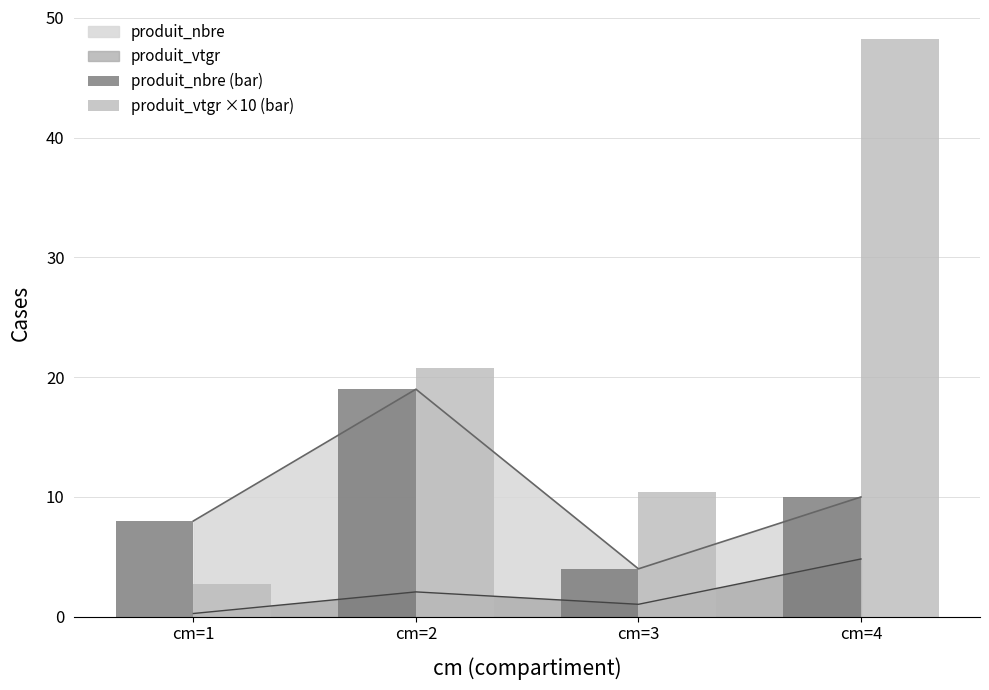

List the labels in order of produit_vtgr ×10 (bar) value, largest first.

cm=4, cm=2, cm=3, cm=1